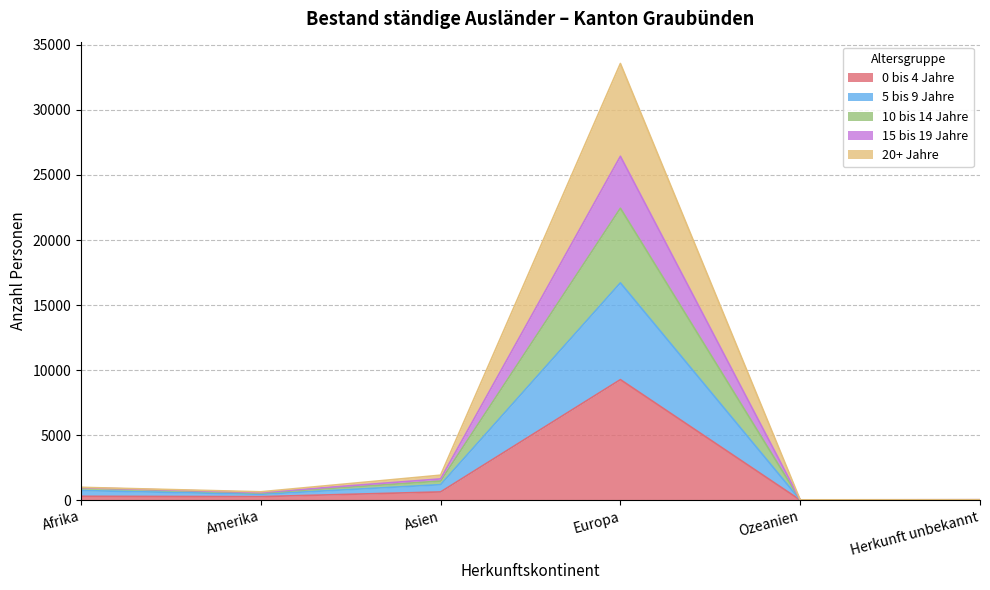

What is the label of the 5th point from the right?

Amerika